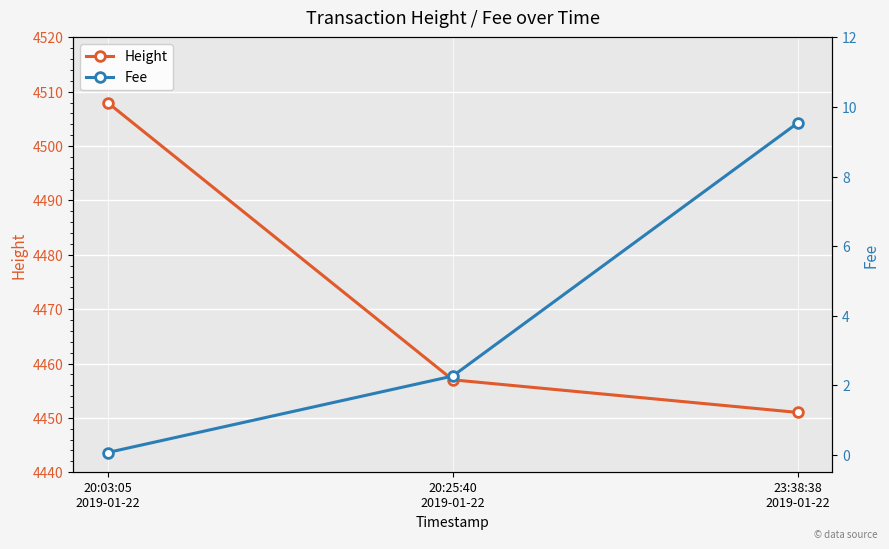

Reading left to right, list all the values displayed in this chart.

Height: 4508.0	4457.0	4451.0
Fee: 0.1	2.3	9.5